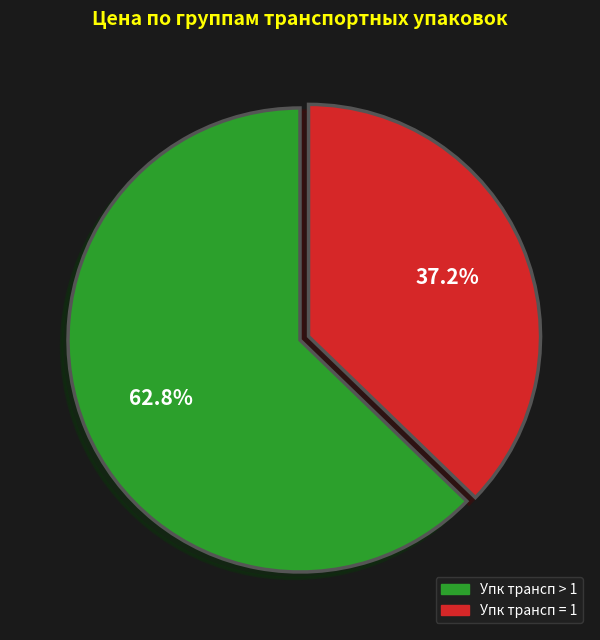

Does any single category account for the majority?

Yes